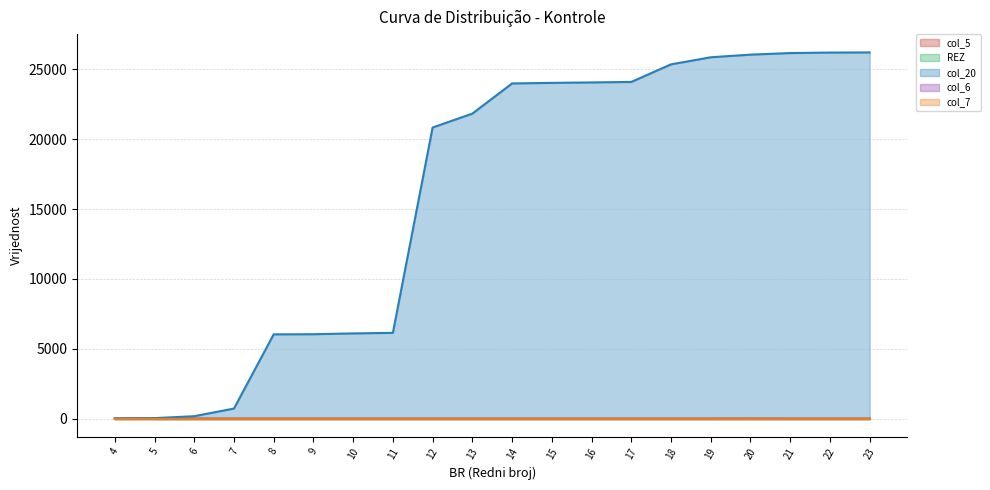

What is the maximum value shown in the chart?

26207